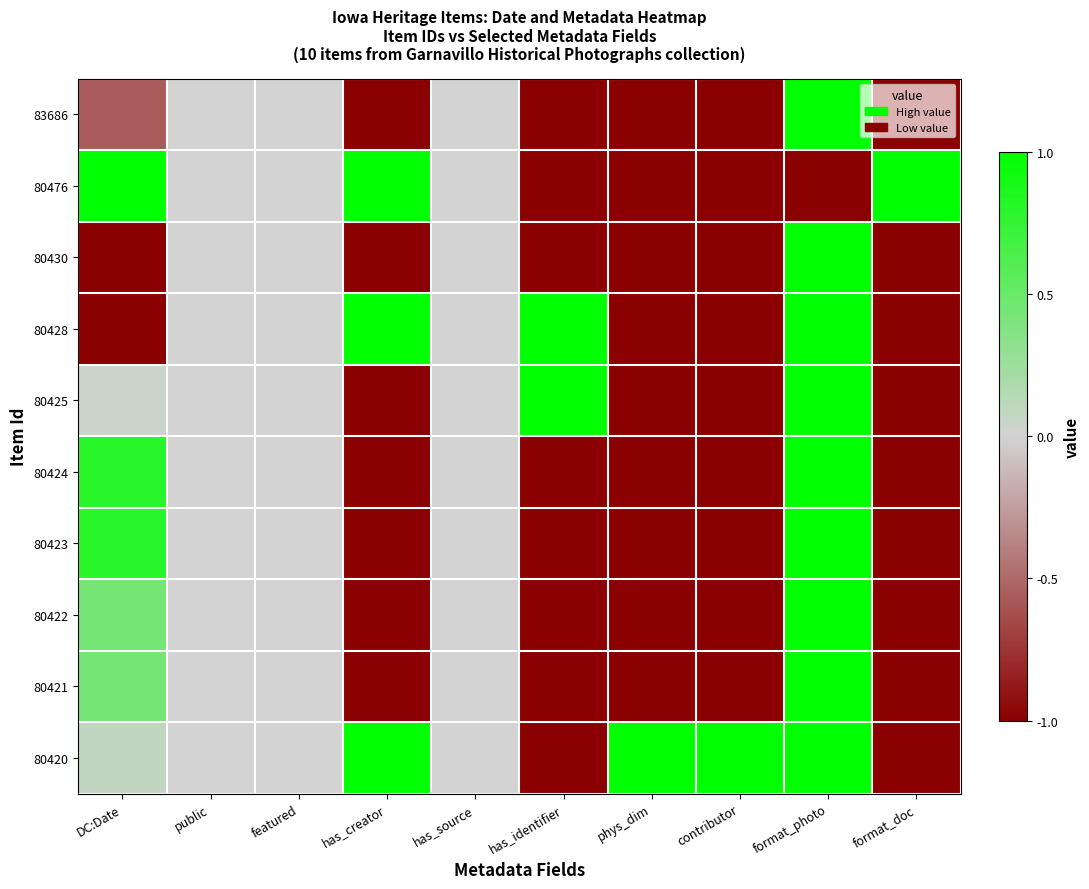

Reading left to right, transcribe all the data shown in this chart.

83686: DC:Date=-0.6	public=0.0	featured=0.0	has_creator=-1.0	has_source=0.0	has_identifier=-1.0	phys_dim=-1.0	contributor=-1.0	format_photo=1.0	format_doc=-1.0
80476: DC:Date=1.0	public=0.0	featured=0.0	has_creator=1.0	has_source=0.0	has_identifier=-1.0	phys_dim=-1.0	contributor=-1.0	format_photo=-1.0	format_doc=1.0
80430: DC:Date=-1.0	public=0.0	featured=0.0	has_creator=-1.0	has_source=0.0	has_identifier=-1.0	phys_dim=-1.0	contributor=-1.0	format_photo=1.0	format_doc=-1.0
80428: DC:Date=-1.0	public=0.0	featured=0.0	has_creator=1.0	has_source=0.0	has_identifier=1.0	phys_dim=-1.0	contributor=-1.0	format_photo=1.0	format_doc=-1.0
80425: DC:Date=0.0	public=0.0	featured=0.0	has_creator=-1.0	has_source=0.0	has_identifier=1.0	phys_dim=-1.0	contributor=-1.0	format_photo=1.0	format_doc=-1.0
80424: DC:Date=0.8	public=0.0	featured=0.0	has_creator=-1.0	has_source=0.0	has_identifier=-1.0	phys_dim=-1.0	contributor=-1.0	format_photo=1.0	format_doc=-1.0
80423: DC:Date=0.8	public=0.0	featured=0.0	has_creator=-1.0	has_source=0.0	has_identifier=-1.0	phys_dim=-1.0	contributor=-1.0	format_photo=1.0	format_doc=-1.0
80422: DC:Date=0.4	public=0.0	featured=0.0	has_creator=-1.0	has_source=0.0	has_identifier=-1.0	phys_dim=-1.0	contributor=-1.0	format_photo=1.0	format_doc=-1.0
80421: DC:Date=0.4	public=0.0	featured=0.0	has_creator=-1.0	has_source=0.0	has_identifier=-1.0	phys_dim=-1.0	contributor=-1.0	format_photo=1.0	format_doc=-1.0
80420: DC:Date=0.1	public=0.0	featured=0.0	has_creator=1.0	has_source=0.0	has_identifier=-1.0	phys_dim=1.0	contributor=1.0	format_photo=1.0	format_doc=-1.0